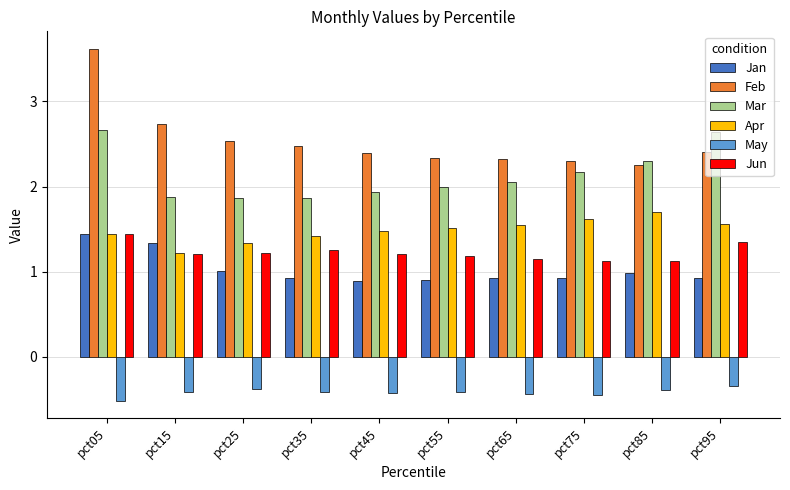

What is the difference between the maximum and minimum values in the Apr series?

0.5